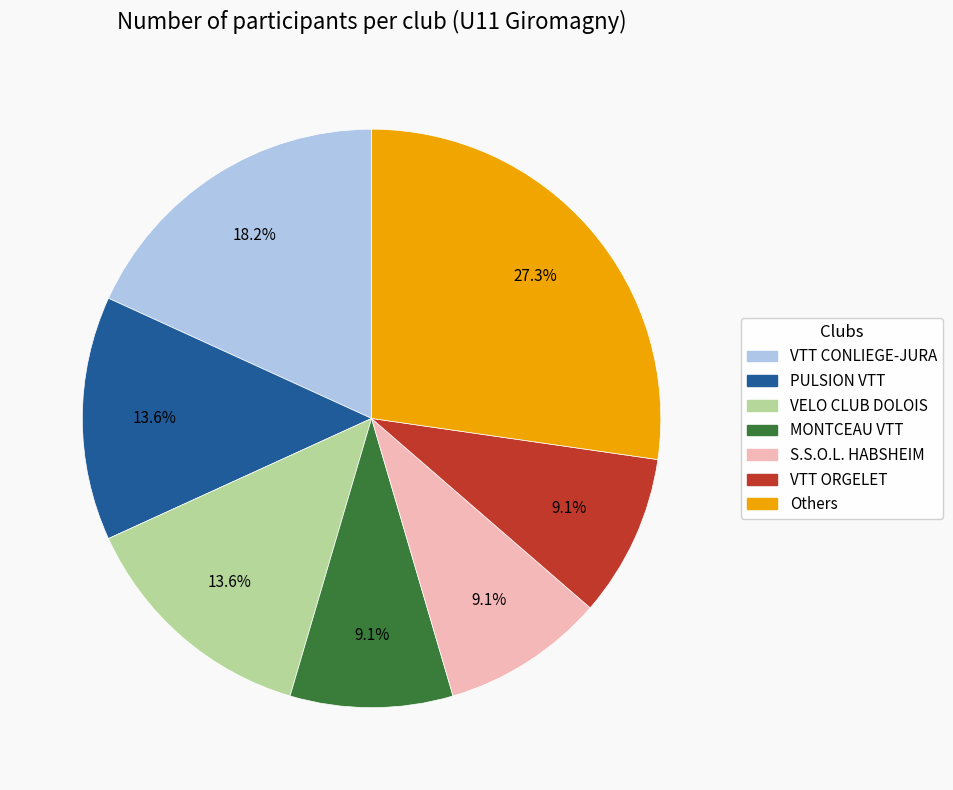

How much of the chart is everything except VELO CLUB DOLOIS?

86.4%